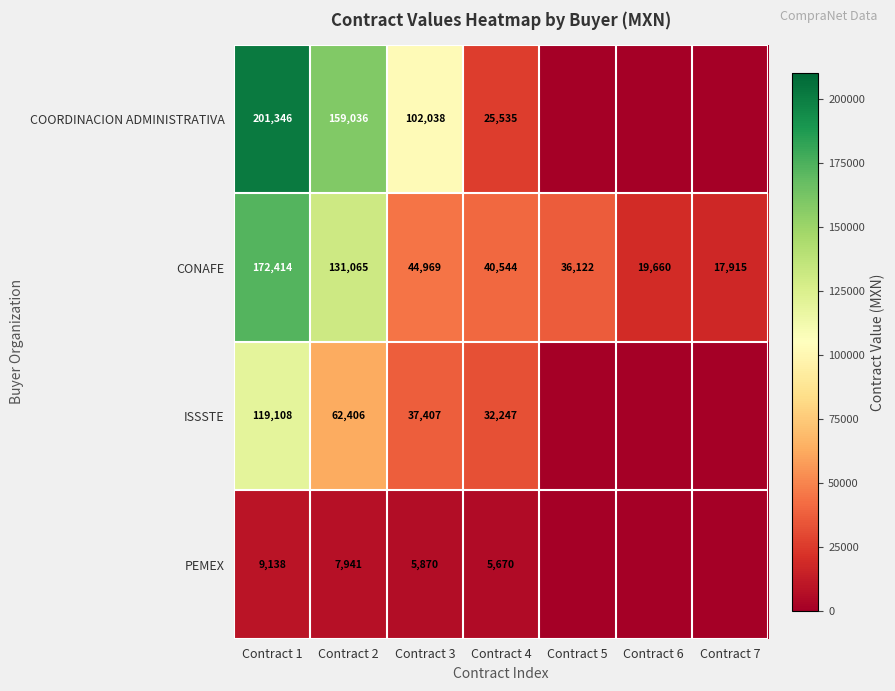

The value of ISSSTE at Contract 3 is 19613.2. True or false?

False